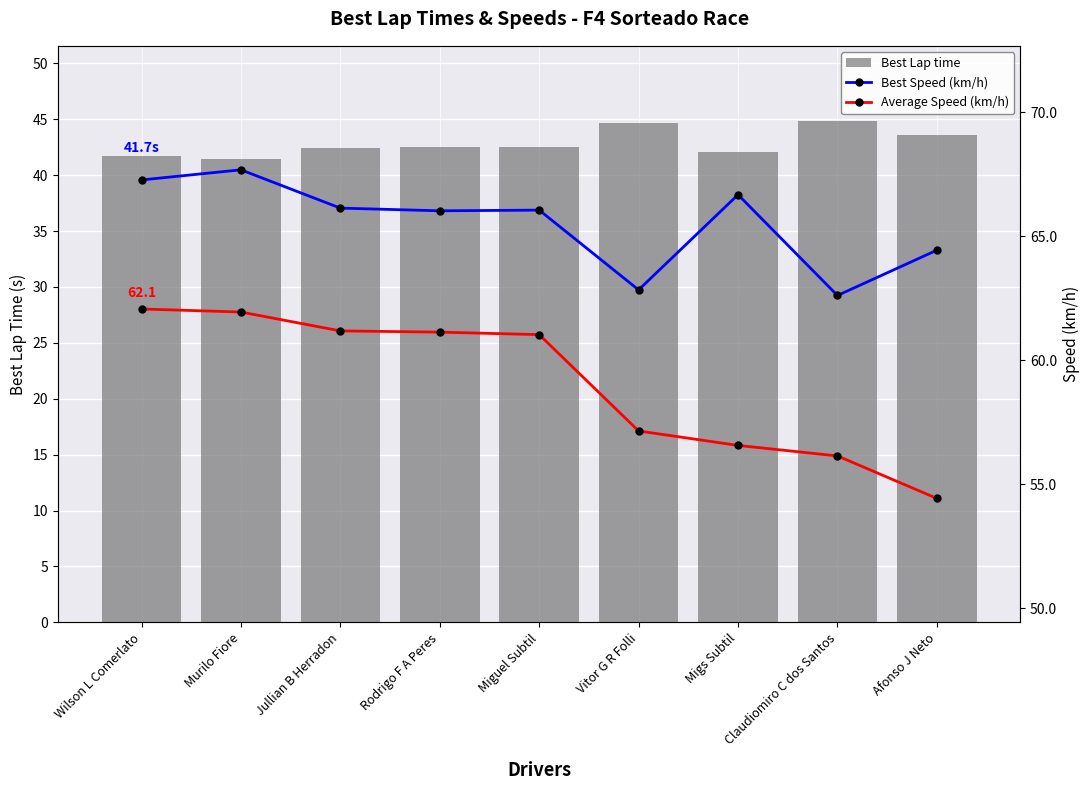

Which category has the highest value in the Best Lap time series?

Claudiomiro C dos Santos